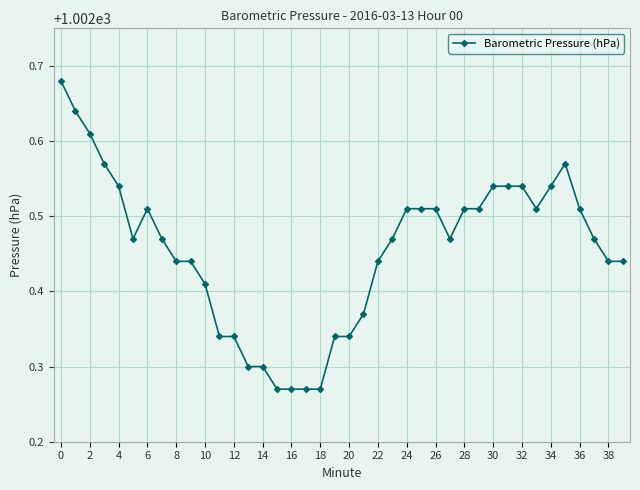

What is the difference between the maximum and minimum values?

0.4